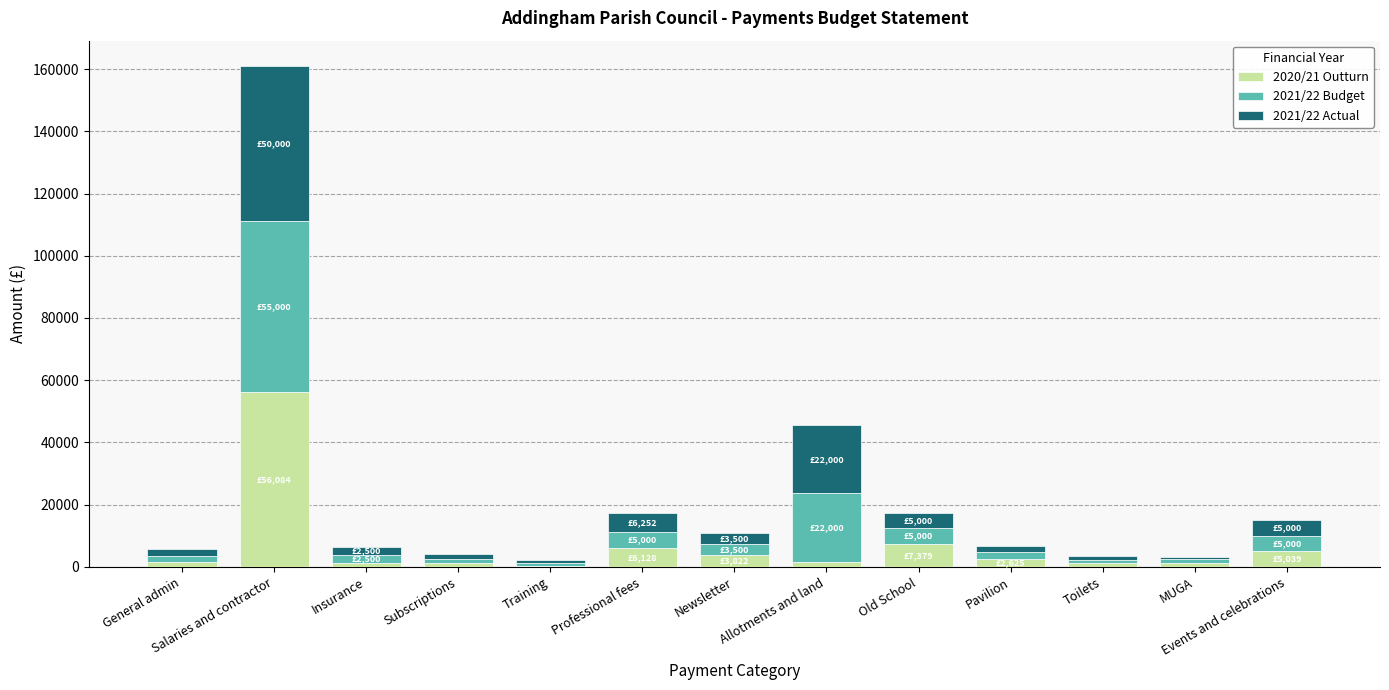

At which category is the sum across all series the highest?

Salaries and contractor